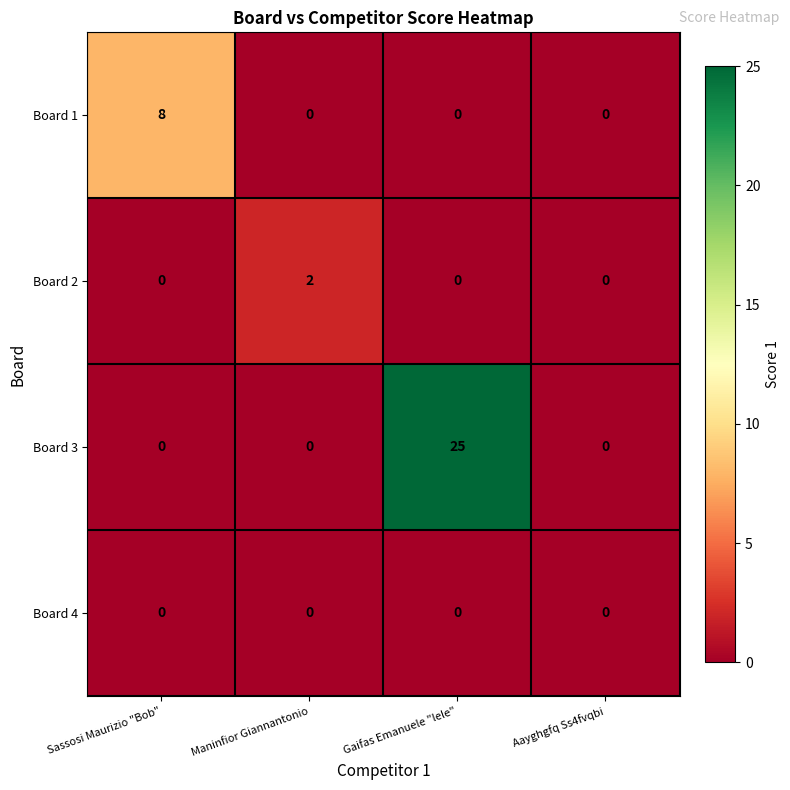

At how many categories does at least one series exceed 20?

1